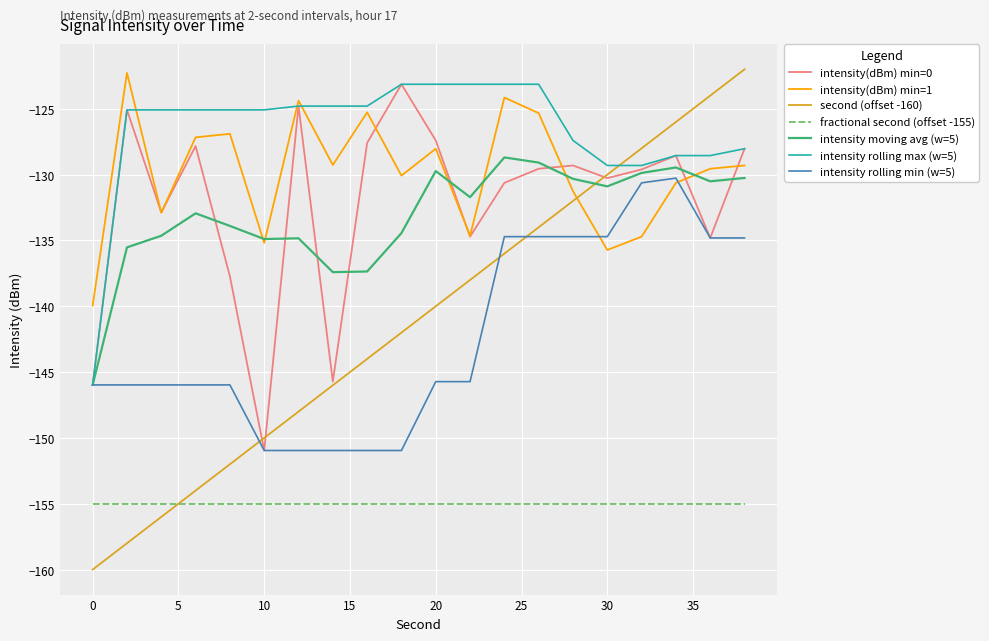

True or false: intensity moving avg (w=5) and fractional second (offset -155) intersect in this chart.

False